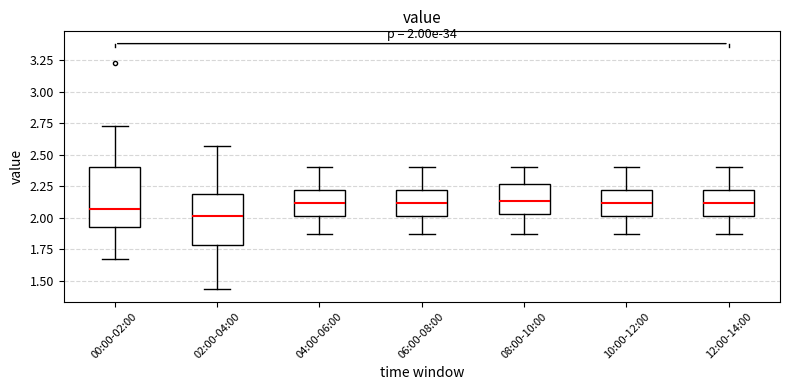

Which box is the tallest, from its lower edge to its upper edge?

00:00-02:00